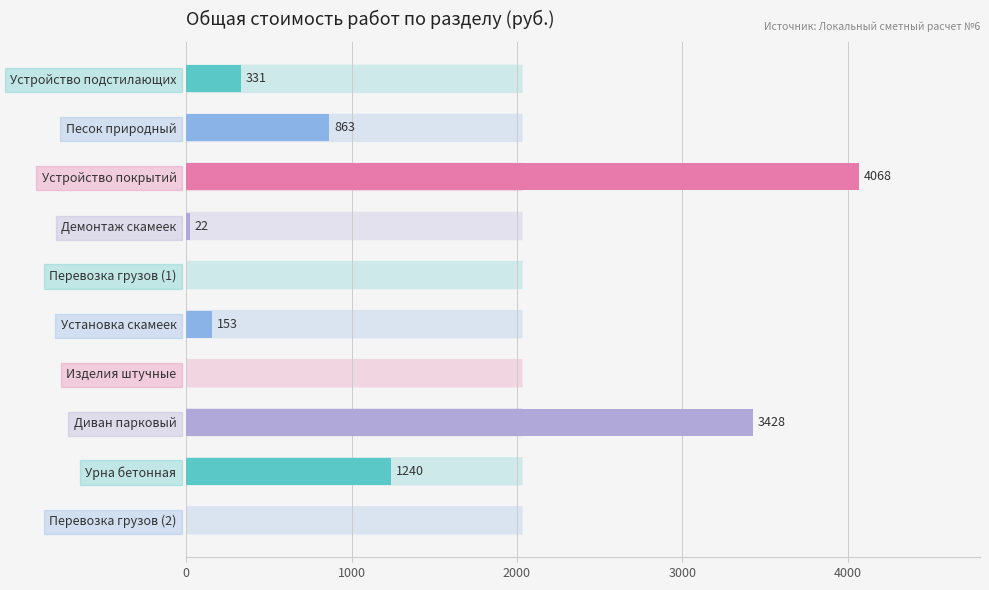

At which label is the value closest to 2033?

Урна бетонная